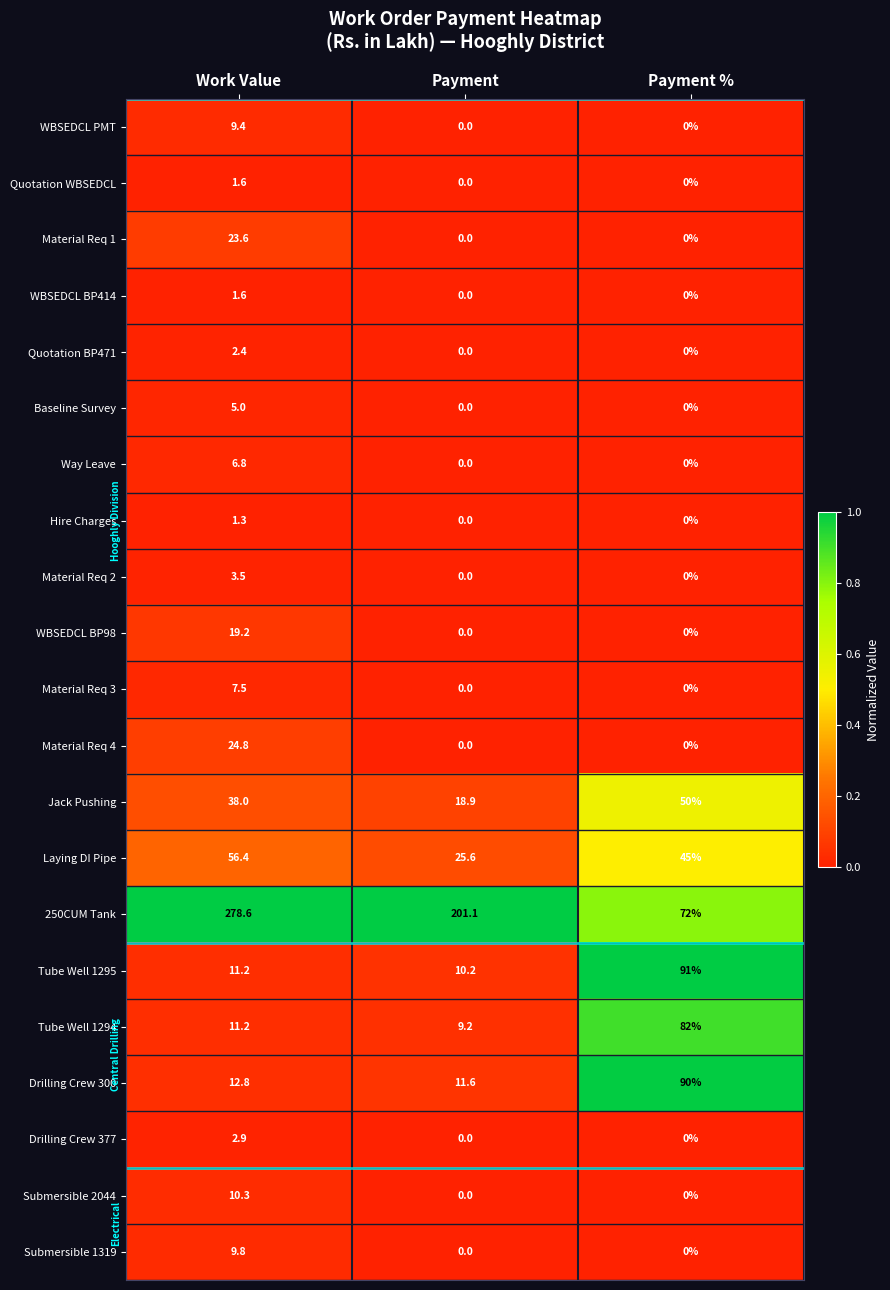

Rank the categories by Drilling Crew 300 value from highest to lowest.

Payment %, Work Value, Payment